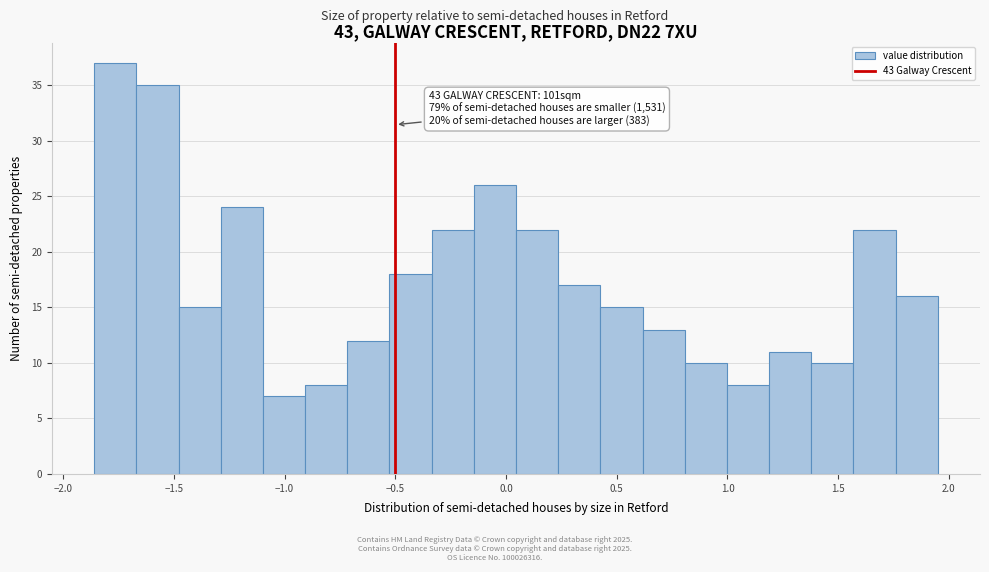

Around what value on the x-axis is the tallest bar? Give the approximate position of its centre, as read against the axis.

-1.75